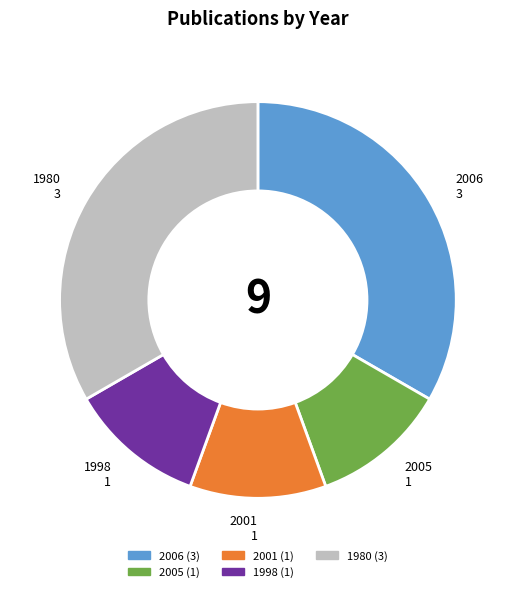

How many slices are in this pie chart?

5